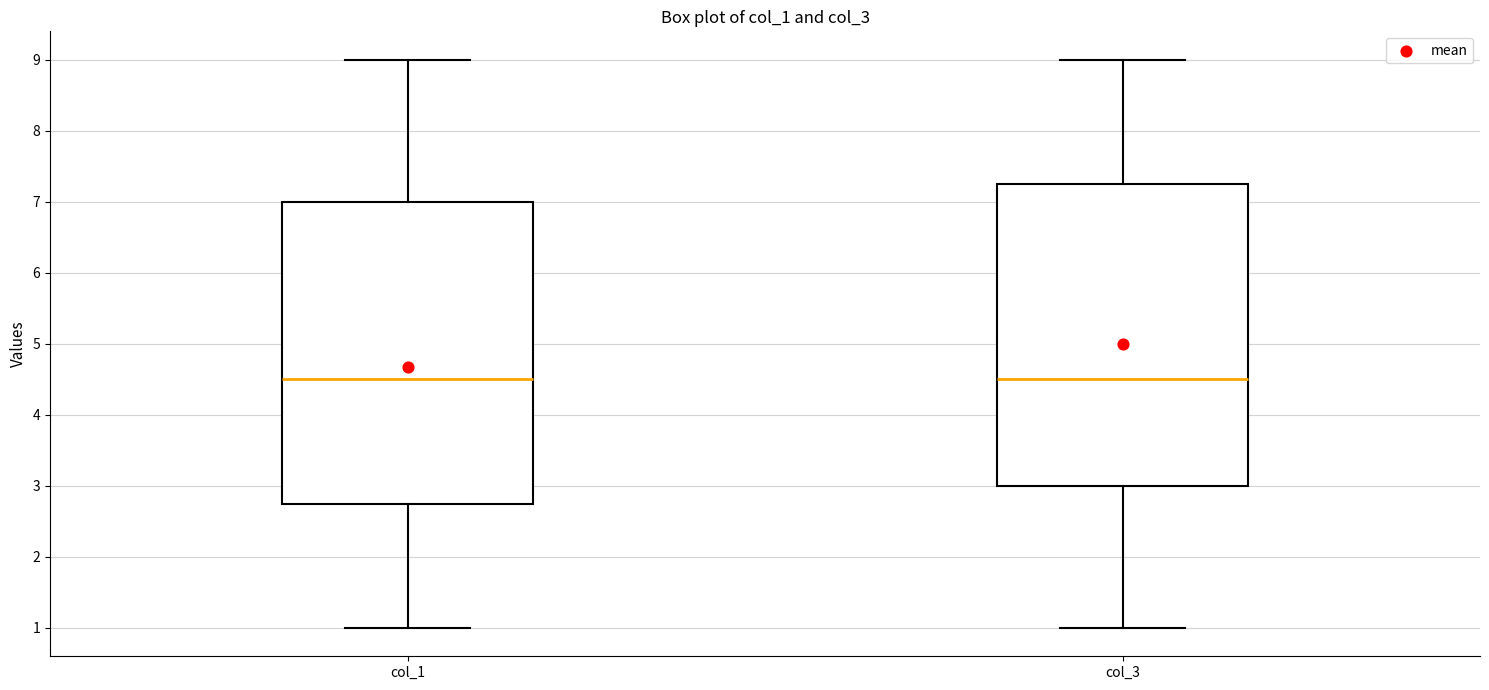

Reading left to right, read every box against the y-axis: the position of its median line, the range the box covers, and the ends of its whiskers. The values are not printed on the chart, so give them approximately, as read against the axis.

col_1: median 4.5, box 2.8 to 7.0, whiskers 1.0 to 9.0
col_3: median 4.5, box 3.0 to 7.3, whiskers 1.0 to 9.0